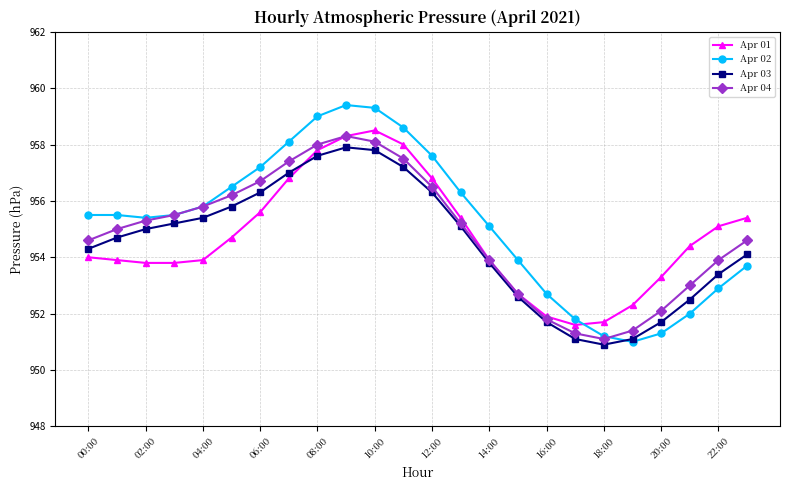

How many interior local peaks does the Apr 04 series have?

1